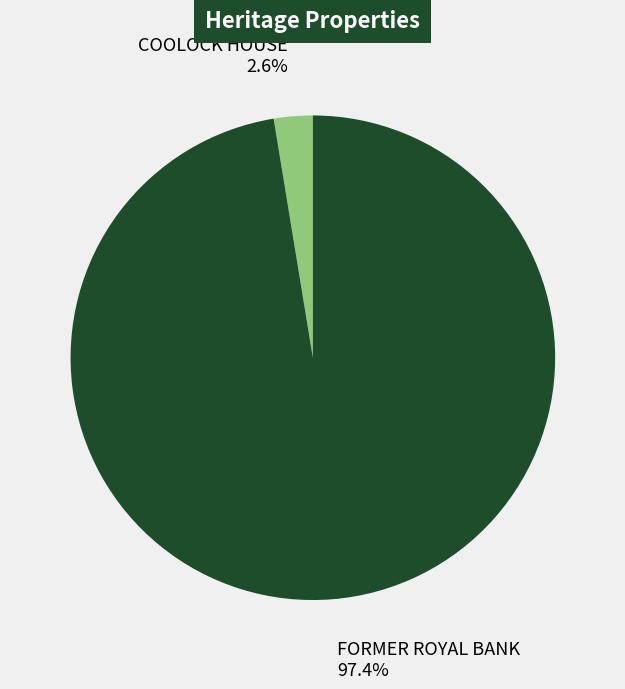

Which slice is the smallest?

COOLOCK HOUSE